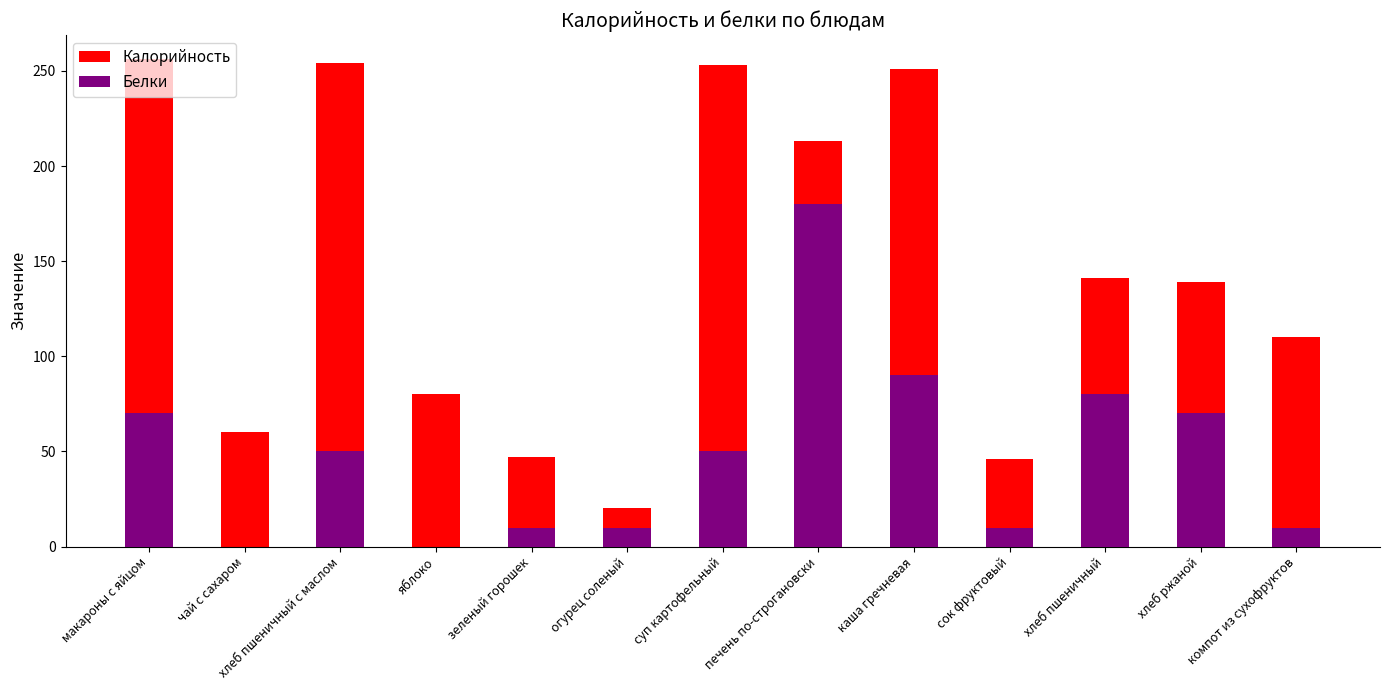

The value of Калорийность at хлеб пшеничный is 67. True or false?

False